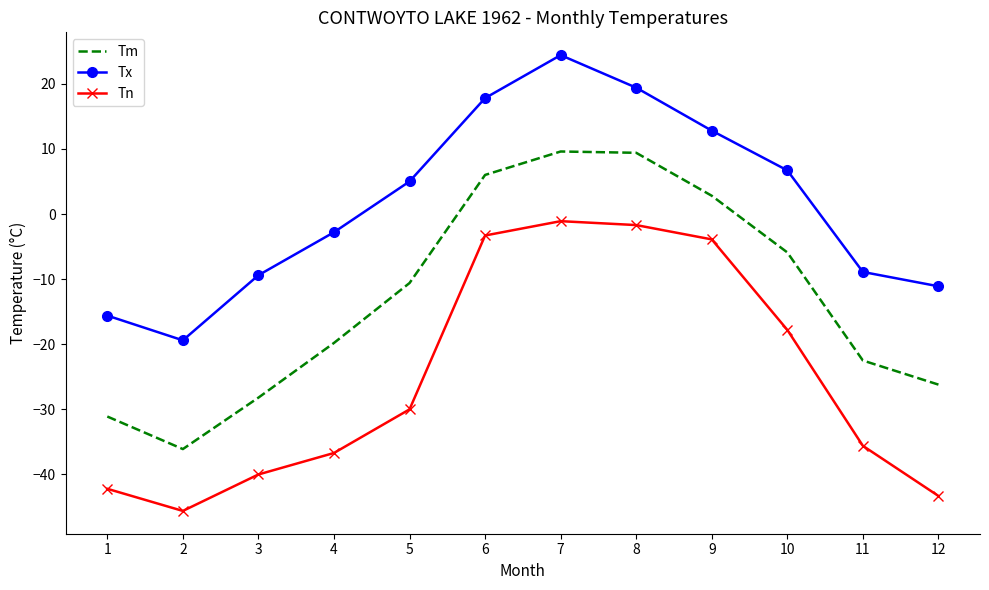

What is the difference between the maximum and minimum values in the Tm series?

45.7